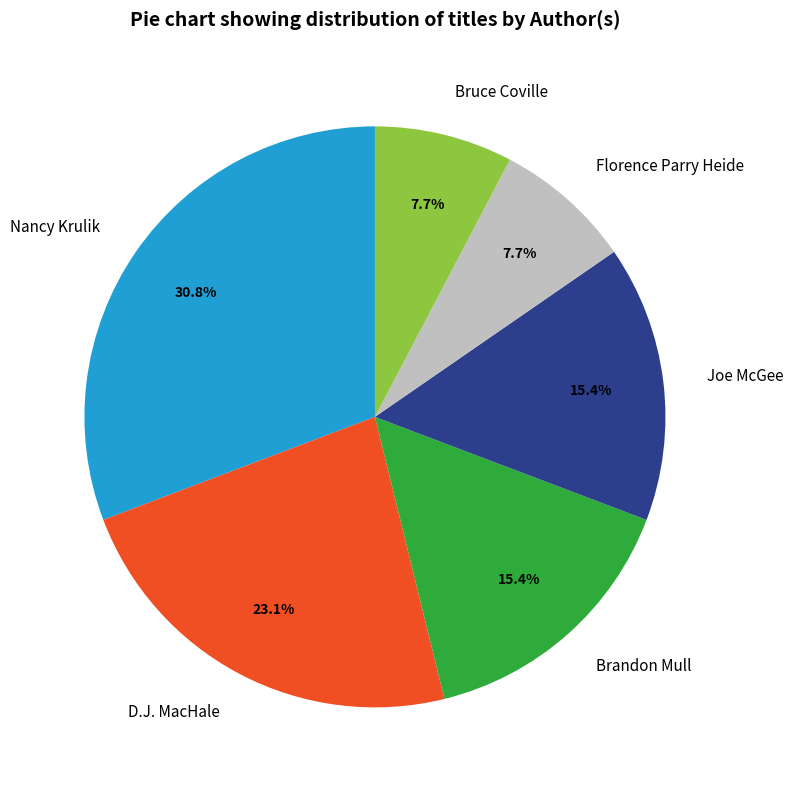

To the nearest percent, what is the difference between the largest and smallest slice percentages?

23%